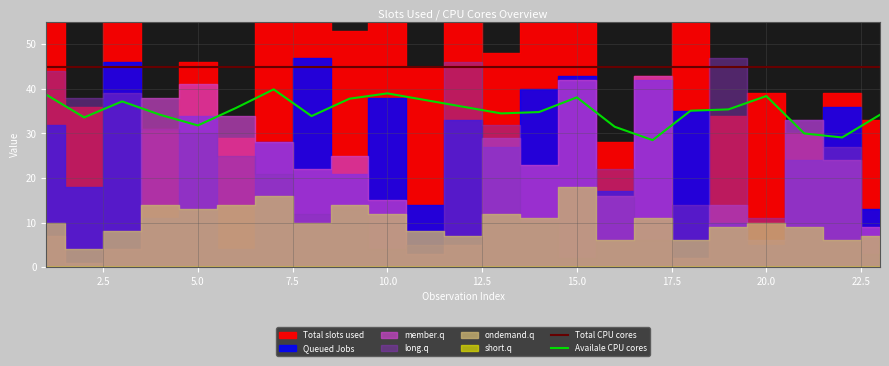

Read the Total CPU cores value at 5.0.

45.0